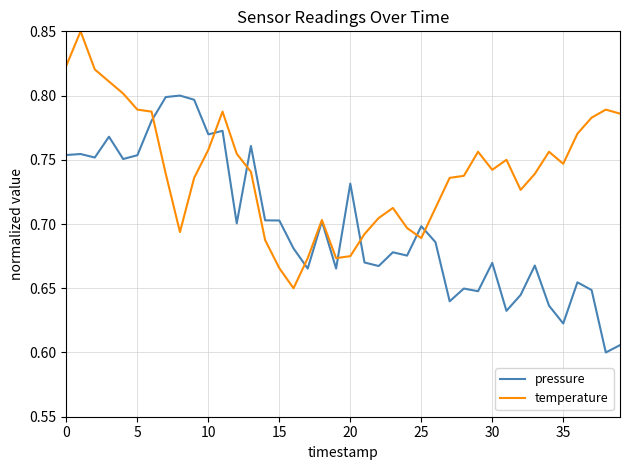

Which series has the largest total across all categories?

temperature